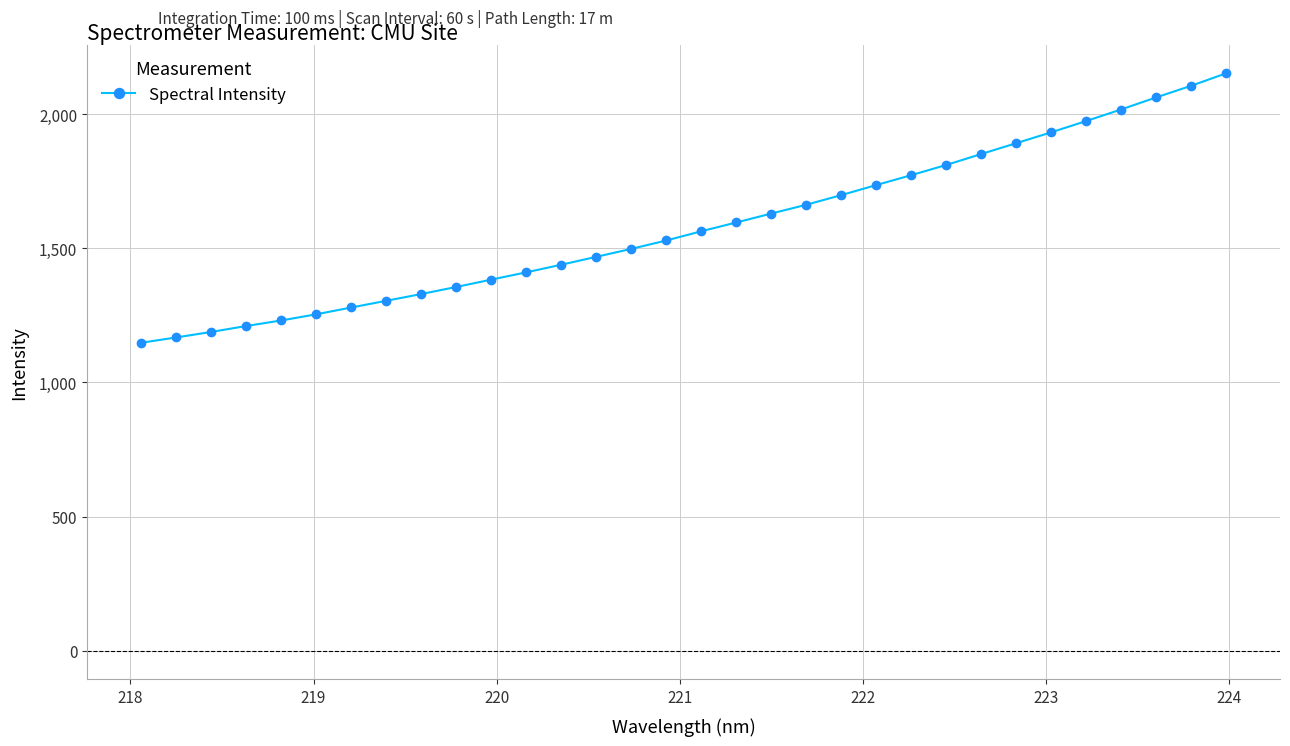

Reading right to left, list all the values displayed in this chart.

2152.8	2106.2	2063.0	2018.2	1975.0	1932.9	1892.4	1852.0	1811.3	1773.2	1736.4	1698.9	1663.0	1630.2	1596.9	1564.2	1529.8	1498.5	1468.9	1439.4	1411.0	1383.9	1356.5	1330.1	1304.9	1279.8	1254.4	1231.5	1210.8	1188.7	1168.1	1148.3